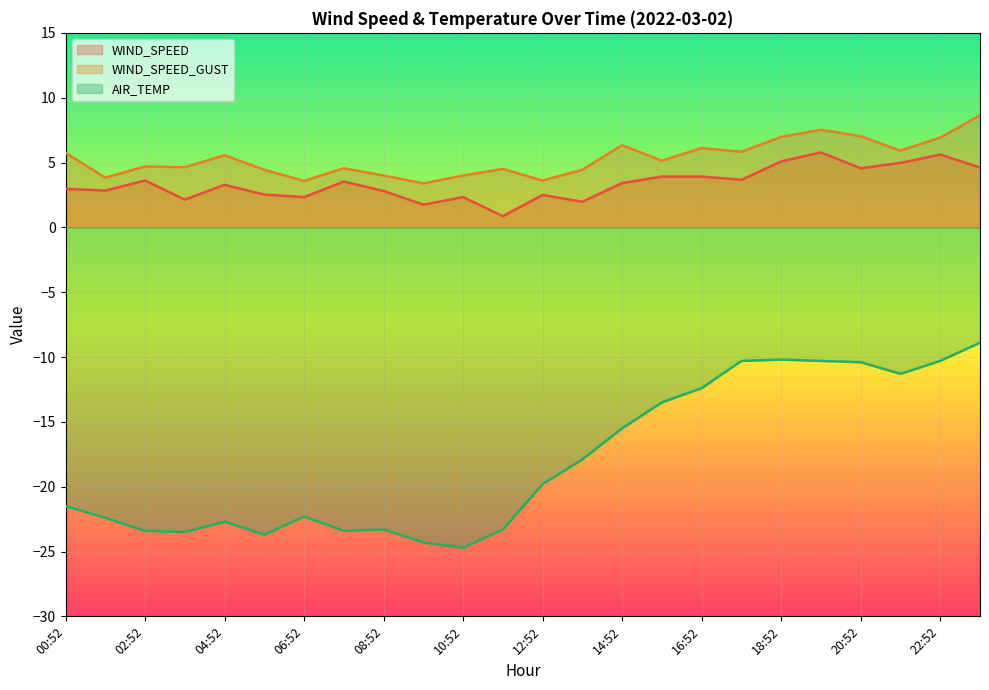

Does the chart display data point markers on the line(s)?

No